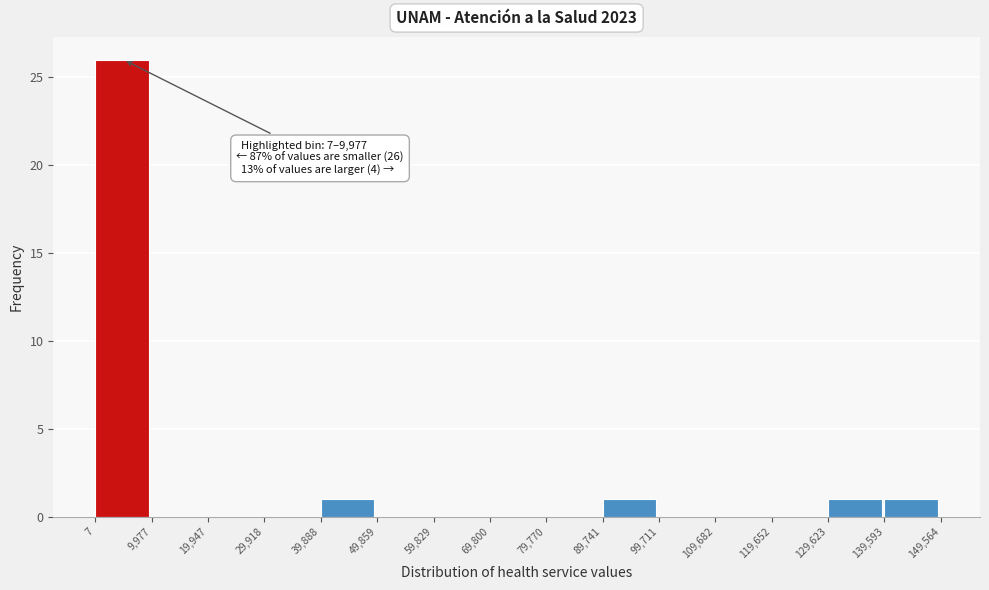

Over which range of the x-axis is the bar tallest?

7 to 9,977